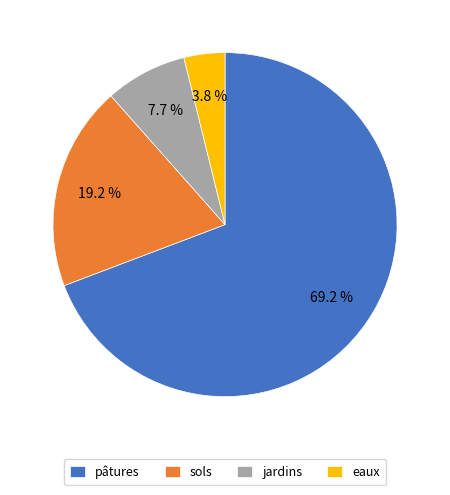

What percentage is the jardins slice, to the nearest percent?

8%